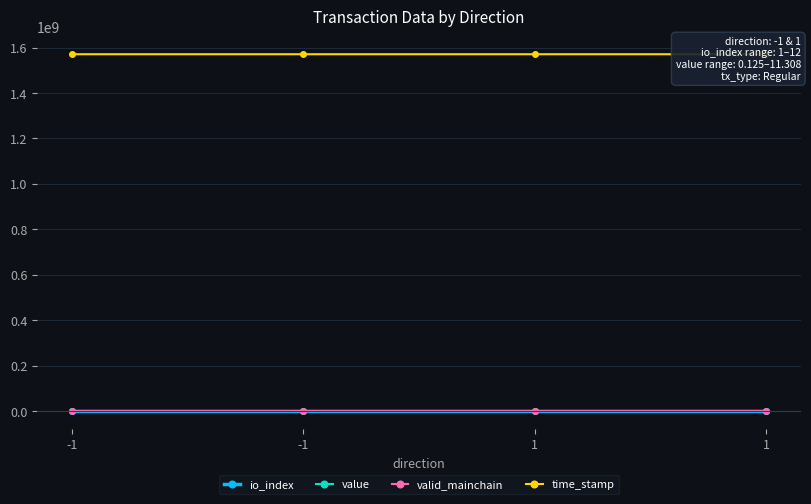

Where does the value series first go above 11?

-1